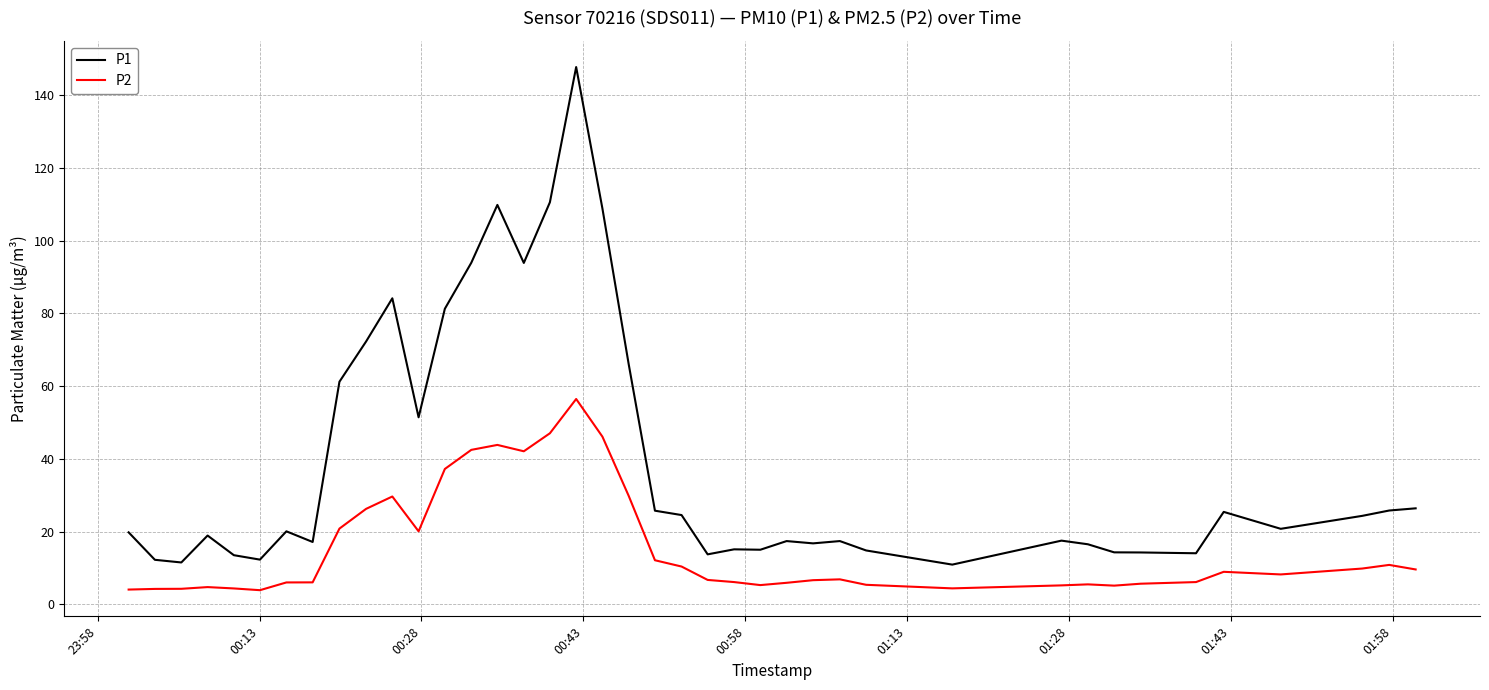

How many series are shown in this chart?

2